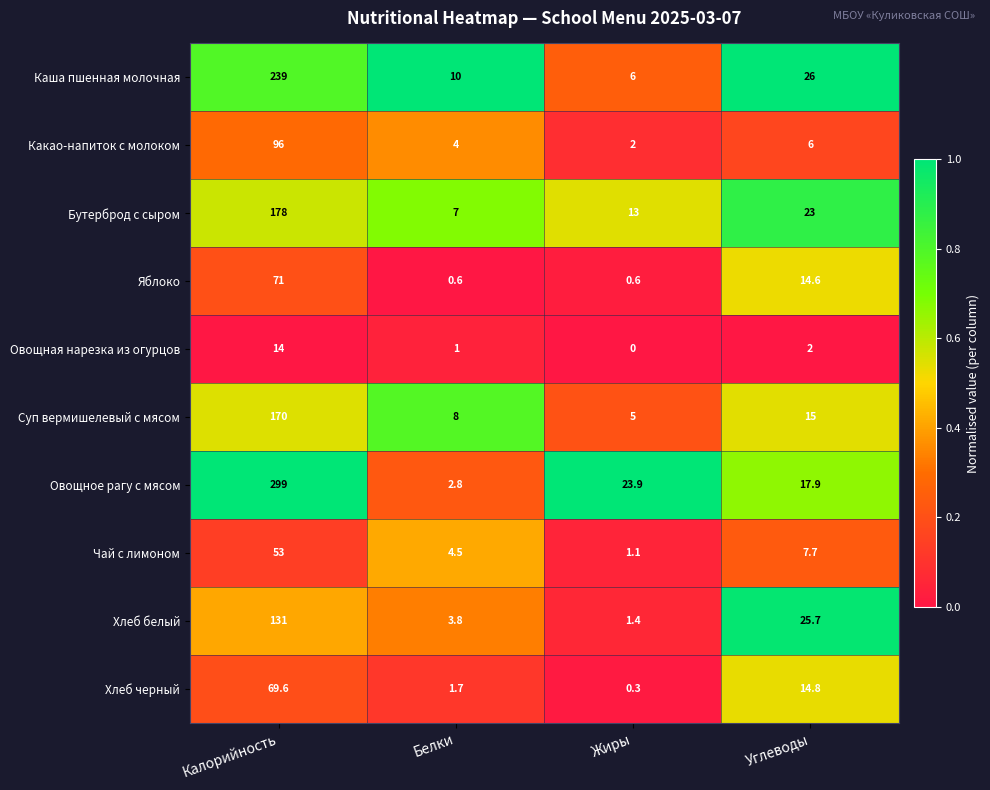

What is the greatest value displayed?

299.0